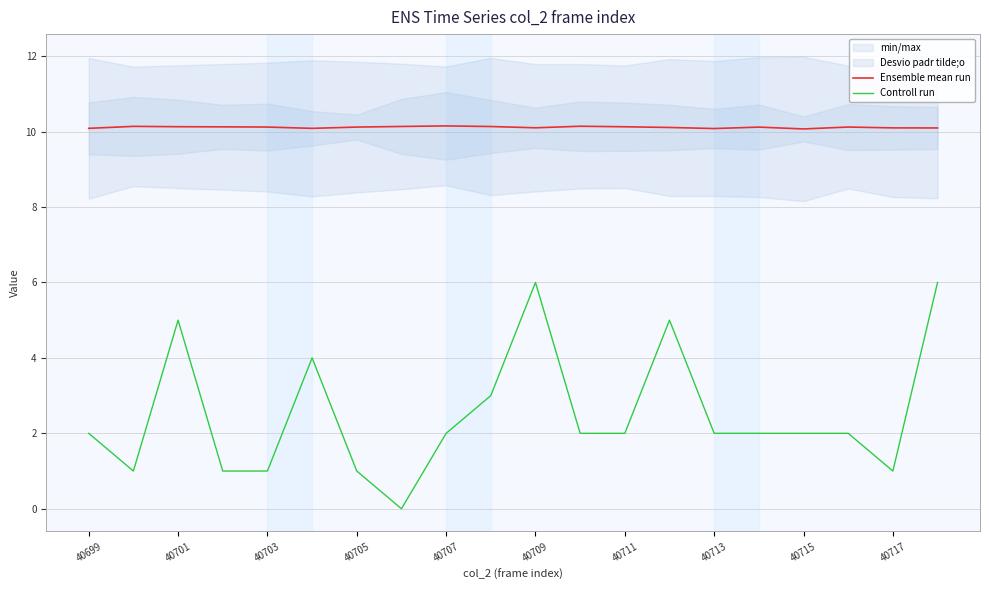

Where is the first local maximum for Controll run?

40701